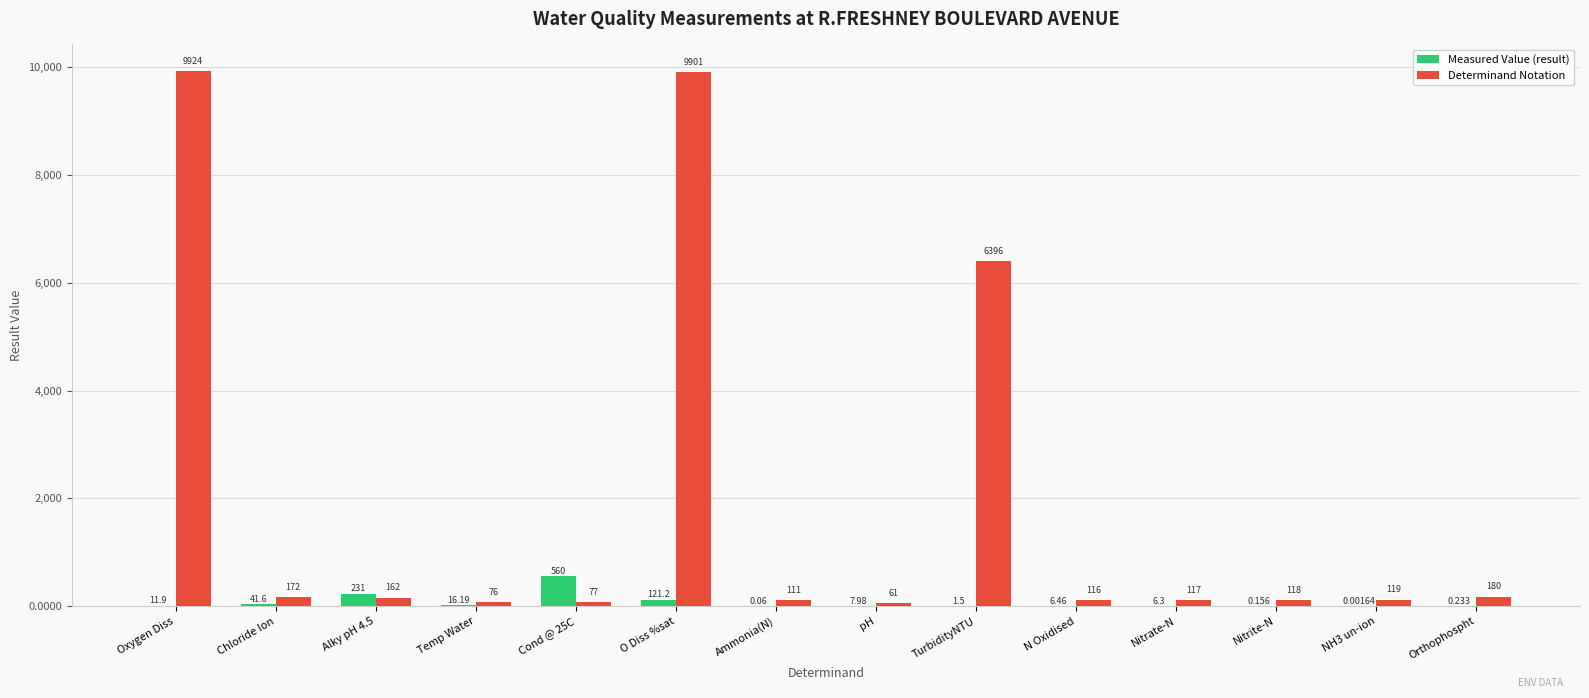

Which series has the widest spread of values?

Determinand Notation